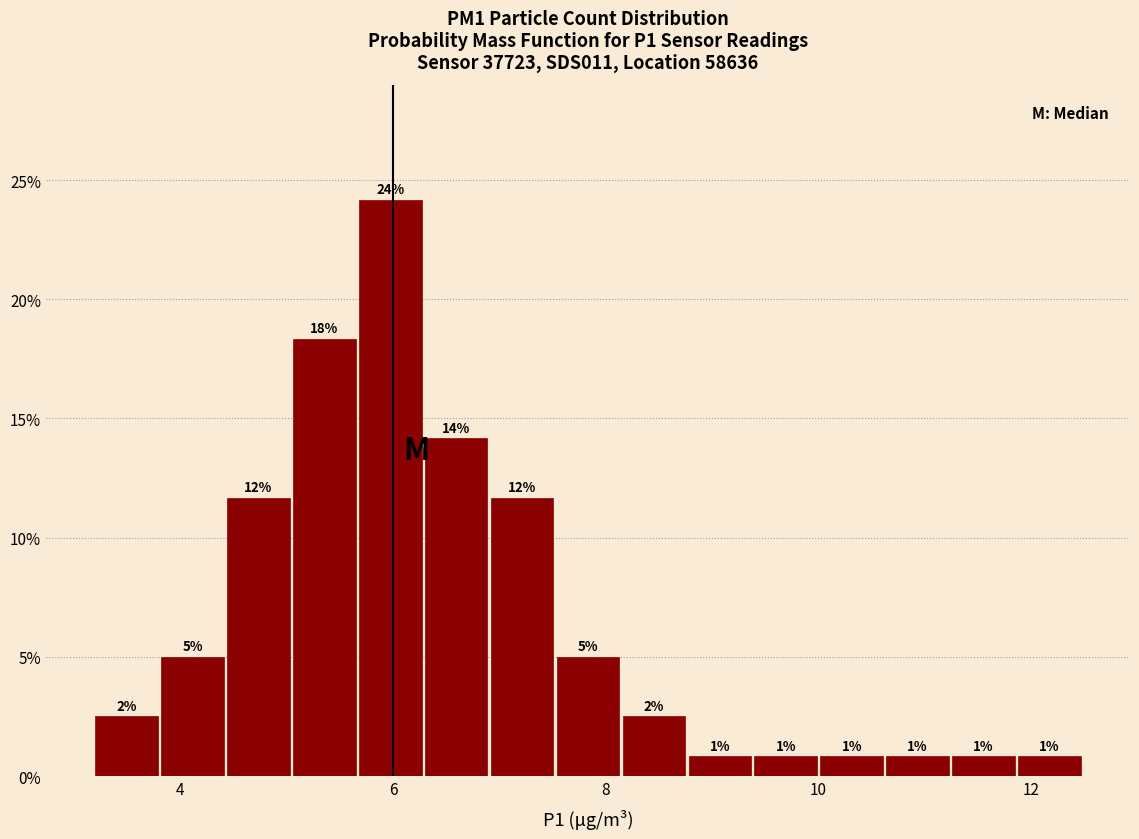

Read against the x-axis, roughly where is the centre of the tallest bar?

6.0